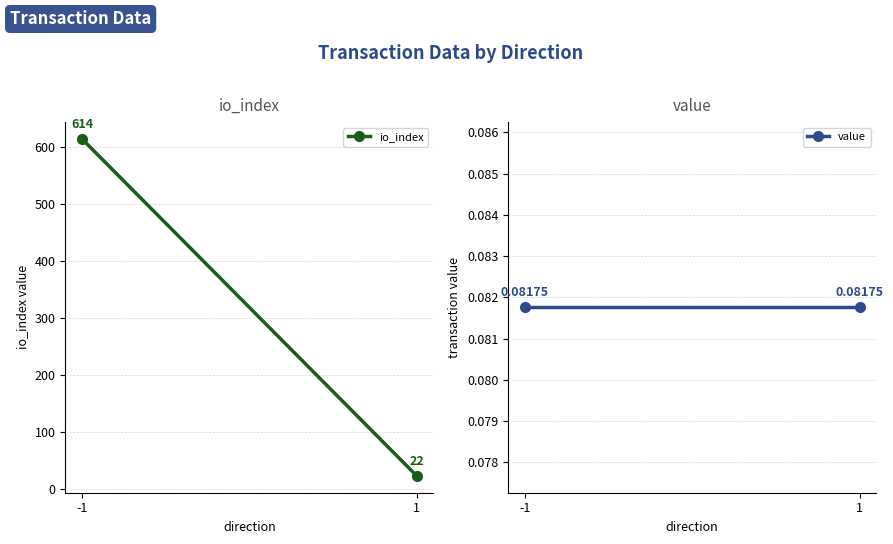

Between -1 and 1, which series saw the biggest shift?

io_index